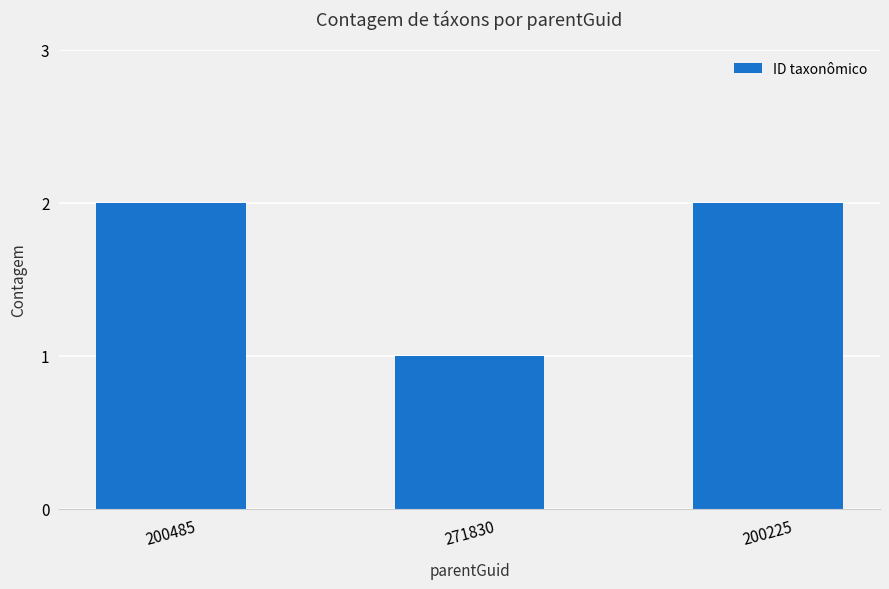

Between 271830 and 200225, which is larger?

200225